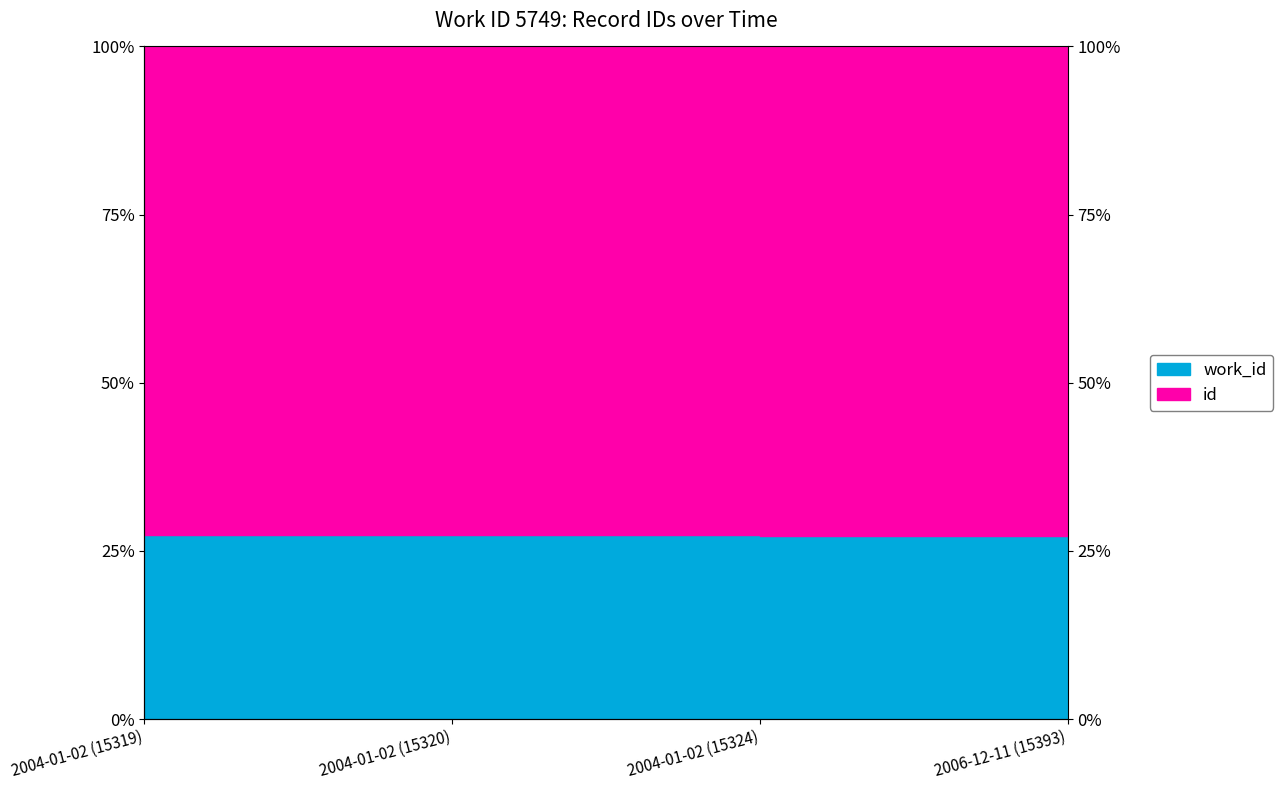

What is the sum of the values at 2004-01-02 (15319) and 2006-12-11 (15393)?

0.5